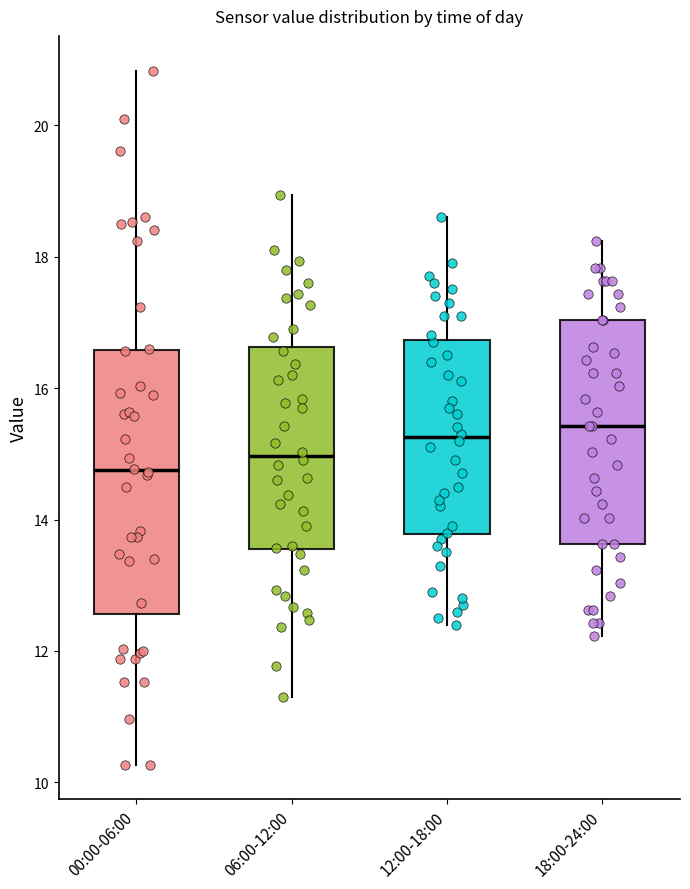

Where is the upper edge of the box for 18:00-24:00 on the y-axis? The values are not printed on the chart, so give them approximately, as read against the axis.

17.0